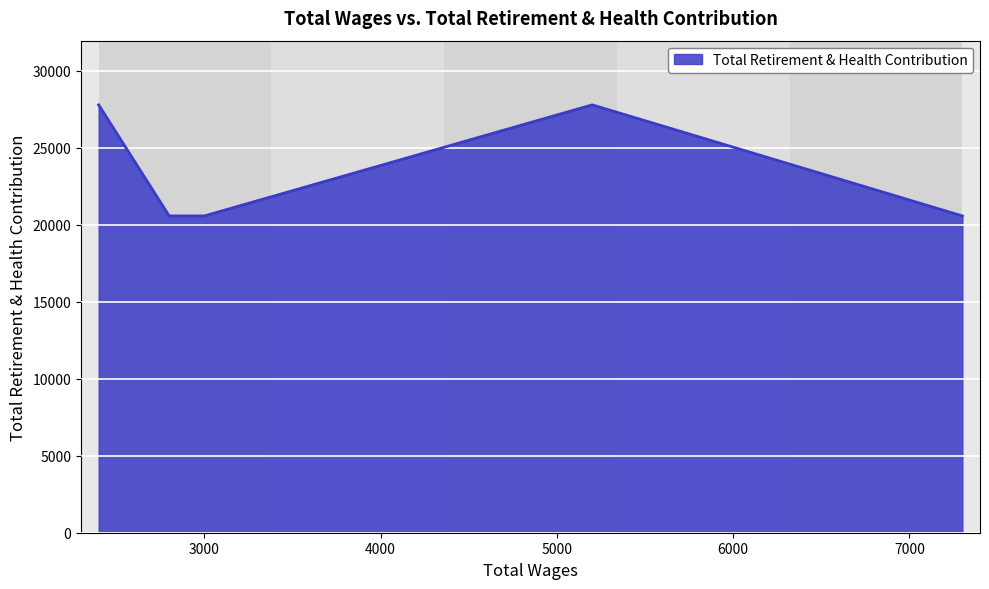

True or false: the data has more than 0 interior local peaks.

True